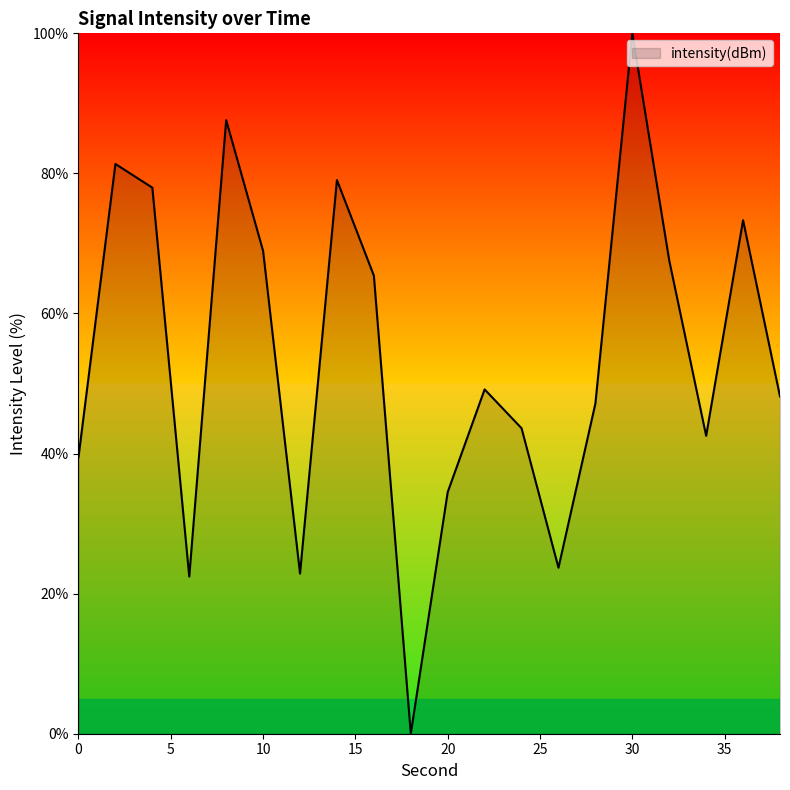

What is the difference between the maximum and minimum values?

100.0